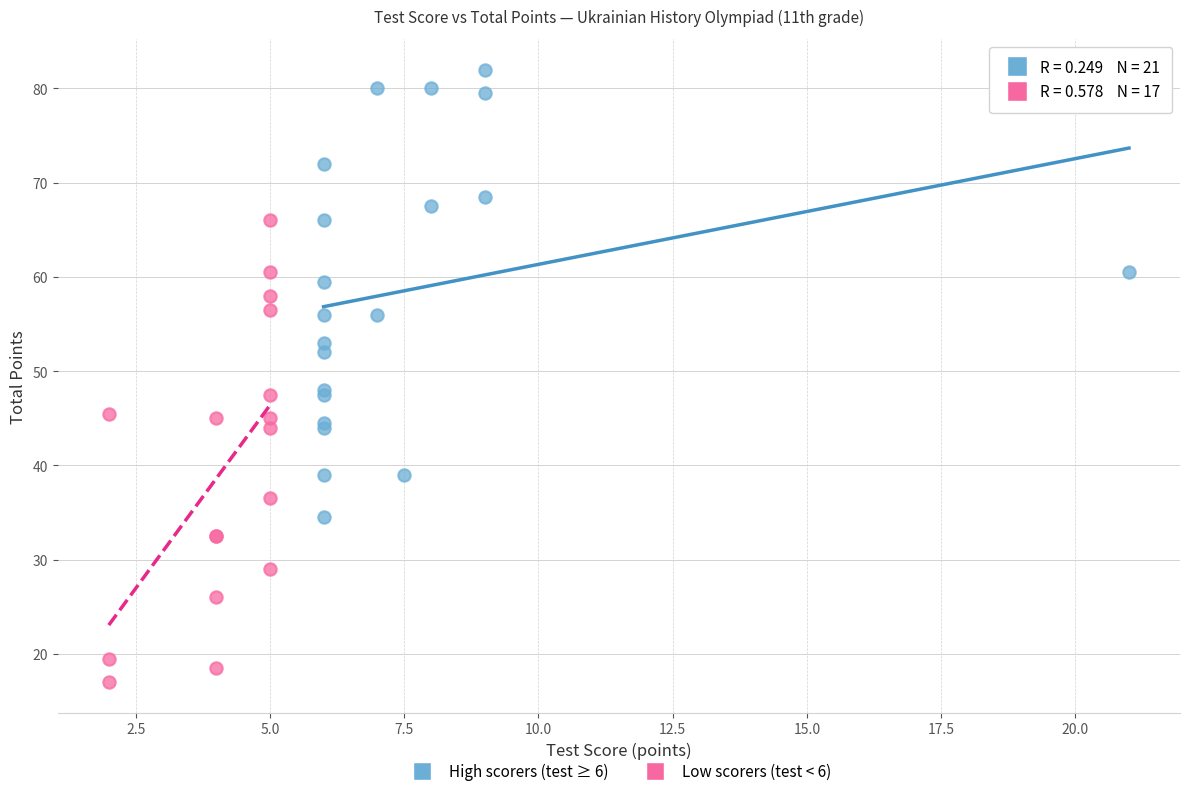

Which series reaches the minimum Y coordinate?

Low scorers (test < 6)